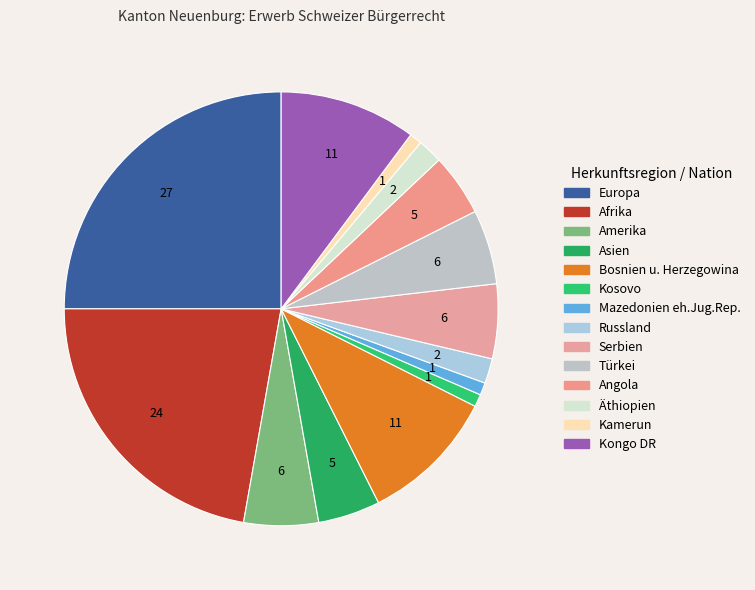

How many slices are in this pie chart?

14